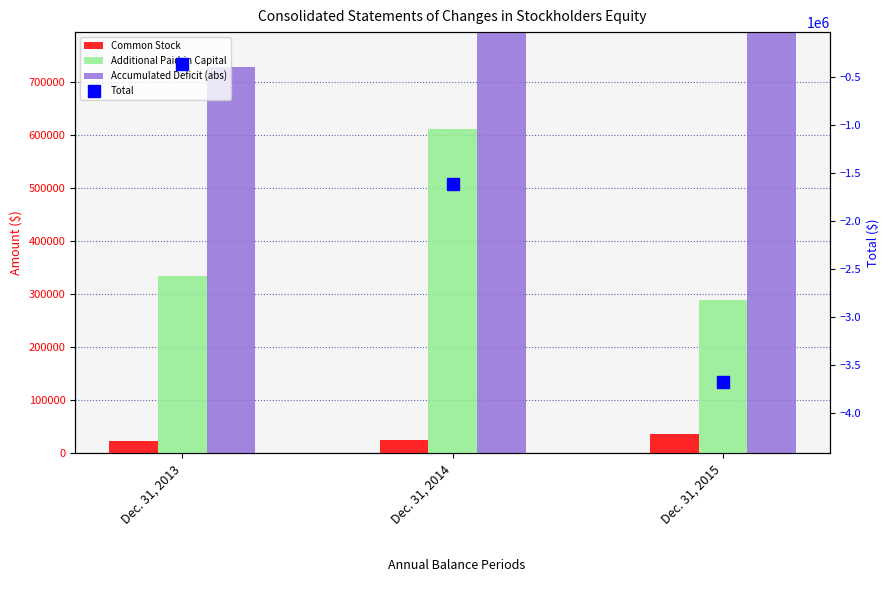

What is the difference between the maximum and minimum values in the Common Stock series?

12897